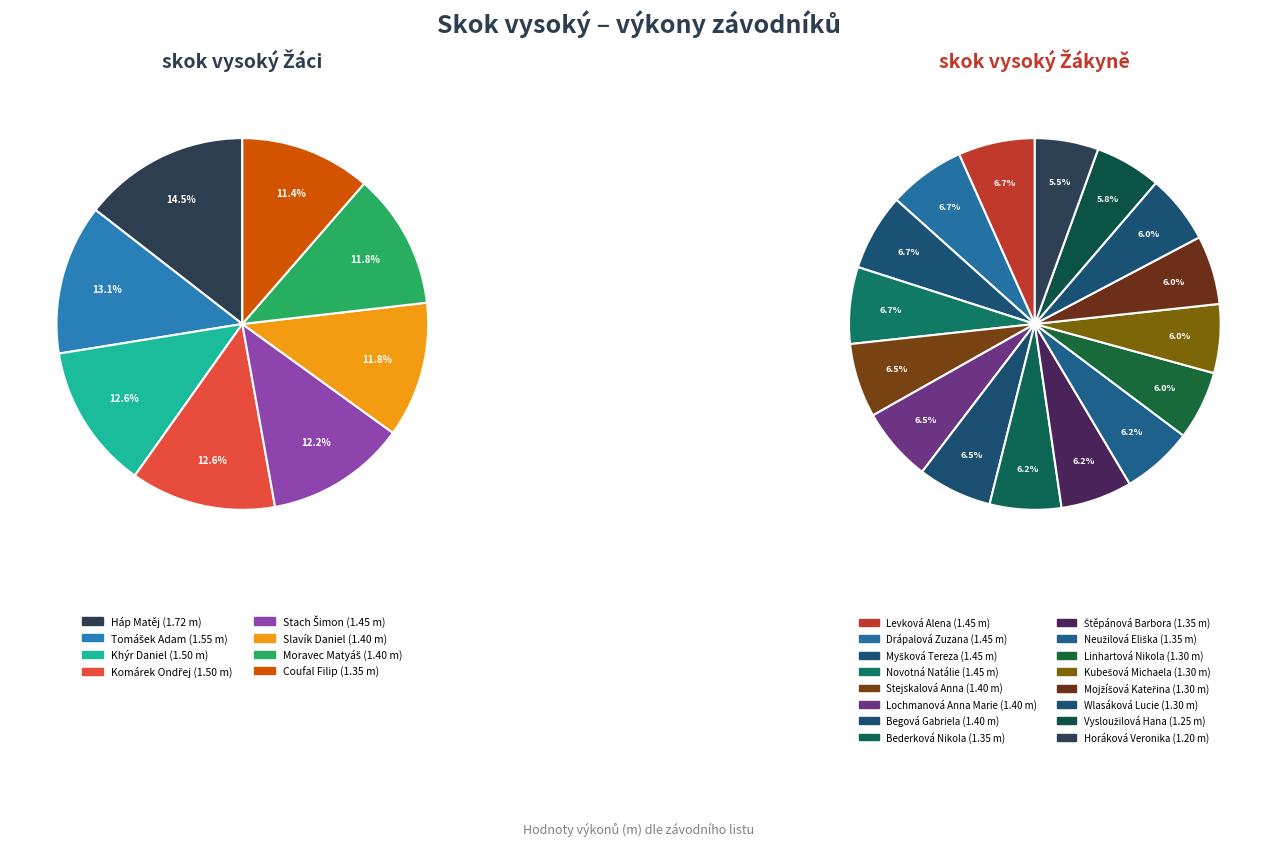

Is there any slice that represents more than half of the pie?

No